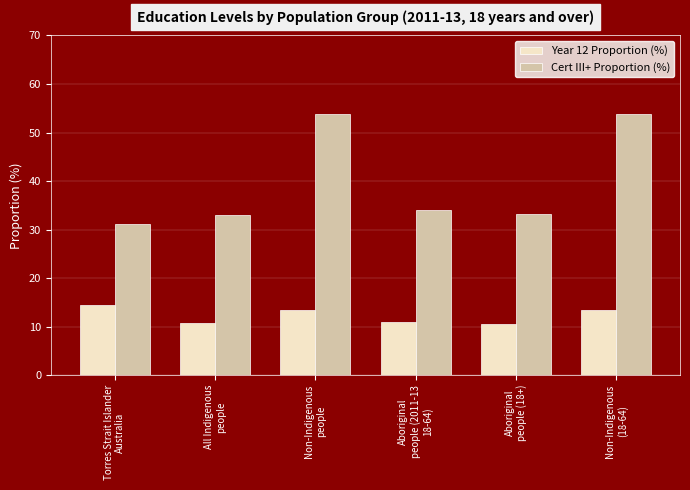

What is the difference between the maximum and minimum values in the Cert III+ Proportion (%) series?

22.8